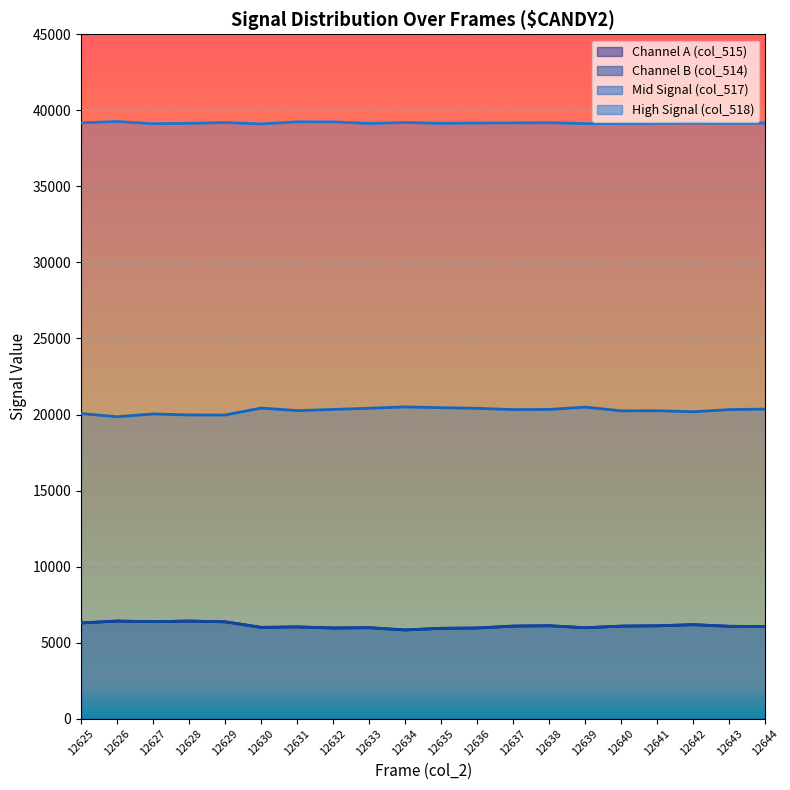

Count the number of categories in the chart.

20